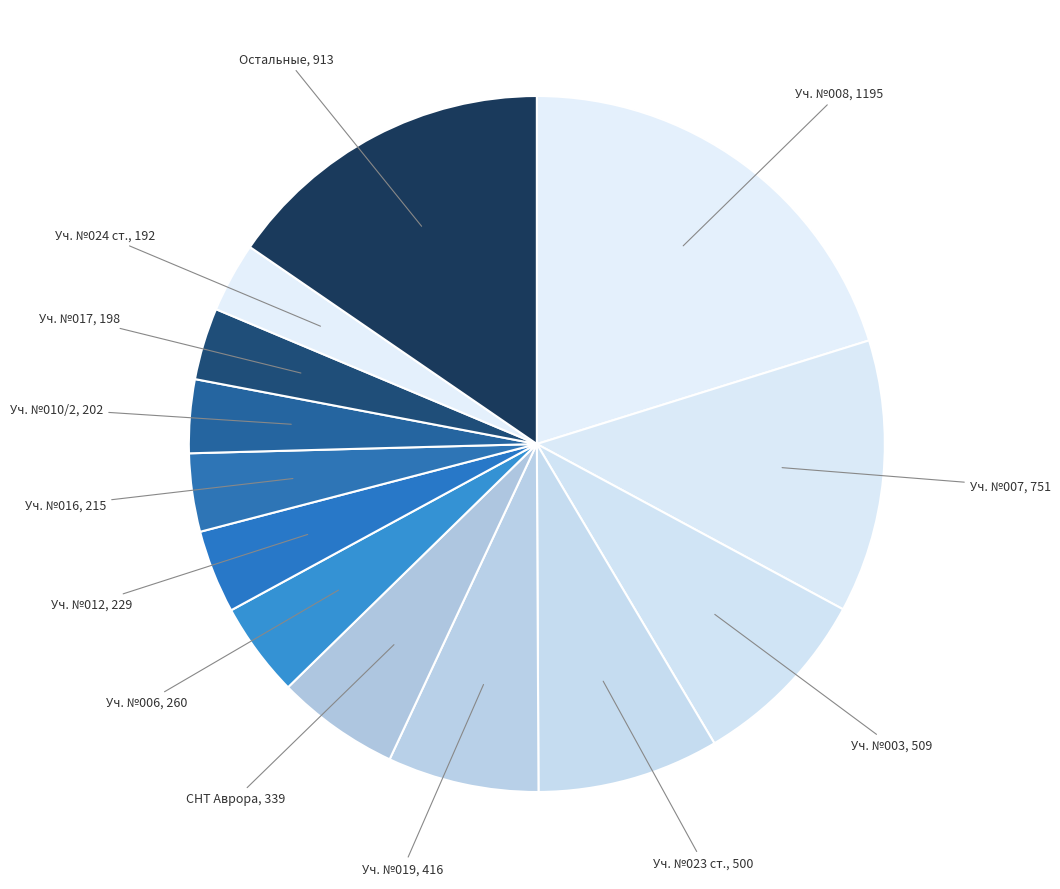

What is the ratio of the value at Остальные to the value at Уч. №008?

0.8